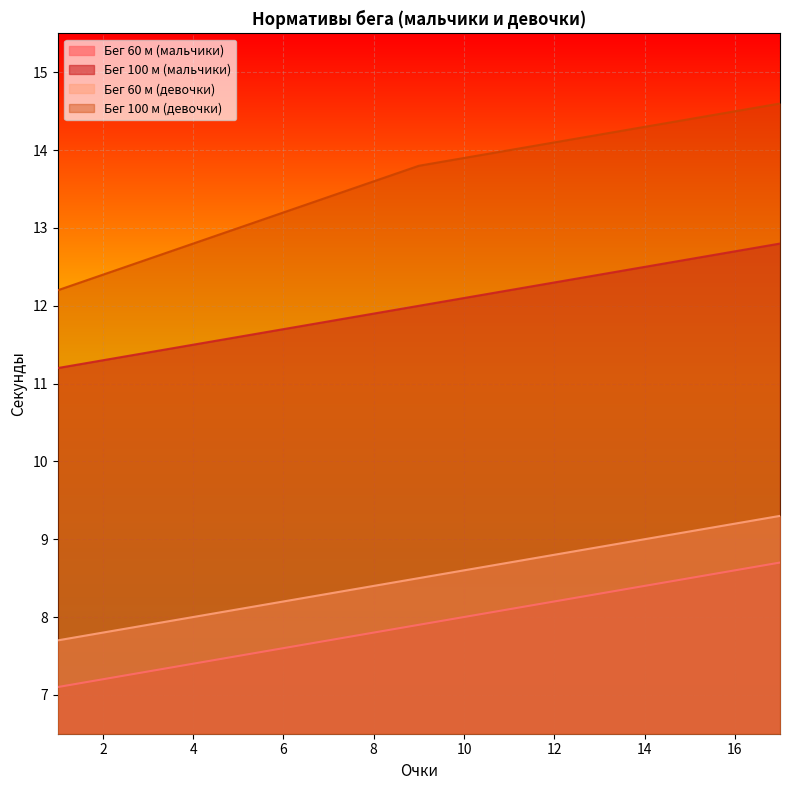

Reading right to left, list all the values displayed in this chart.

Бег 60 м (мальчики): 17=8.7	16=8.6	15=8.5	14=8.4	13=8.3	12=8.2	11=8.1	10=8.0	9=7.9	8=7.8	7=7.7	6=7.6	5=7.5	4=7.4	3=7.3	2=7.2	1=7.1
Бег 100 м (мальчики): 17=12.8	16=12.7	15=12.6	14=12.5	13=12.4	12=12.3	11=12.2	10=12.1	9=12.0	8=11.9	7=11.8	6=11.7	5=11.6	4=11.5	3=11.4	2=11.3	1=11.2
Бег 60 м (девочки): 17=9.3	16=9.2	15=9.1	14=9.0	13=8.9	12=8.8	11=8.7	10=8.6	9=8.5	8=8.4	7=8.3	6=8.2	5=8.1	4=8.0	3=7.9	2=7.8	1=7.7
Бег 100 м (девочки): 17=14.6	16=14.5	15=14.4	14=14.3	13=14.2	12=14.1	11=14.0	10=13.9	9=13.8	8=13.6	7=13.4	6=13.2	5=13.0	4=12.8	3=12.6	2=12.4	1=12.2